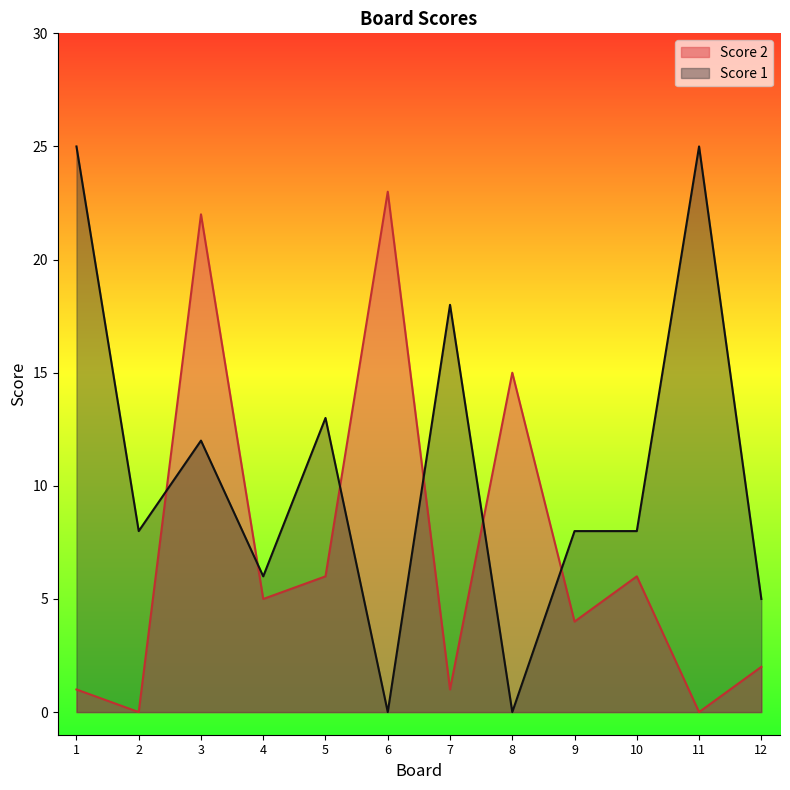

True or false: Score 2 has a value of 0 at 11.

True